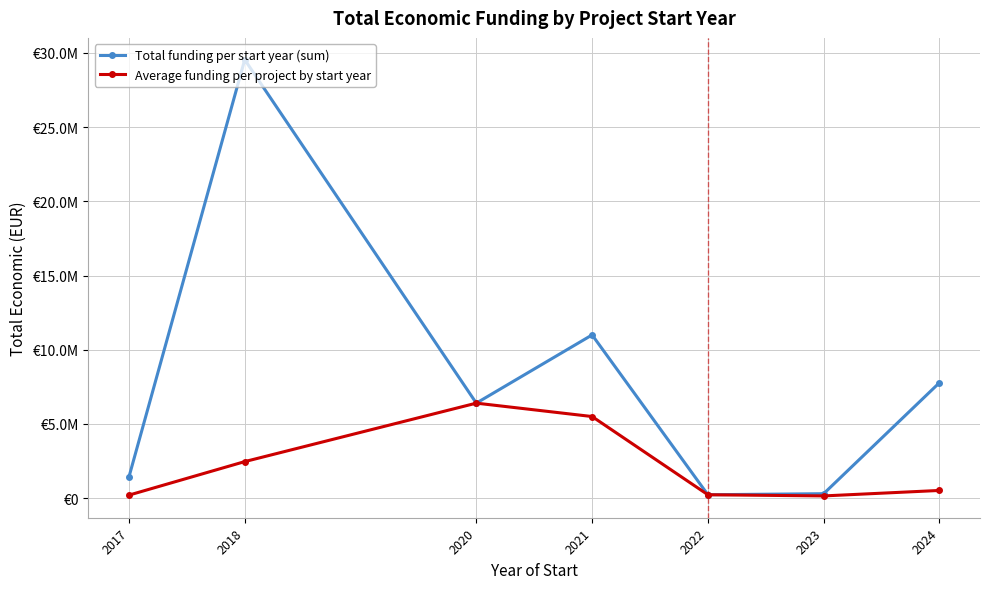

What are all the series names shown in the legend?

Total funding per start year (sum), Average funding per project by start year